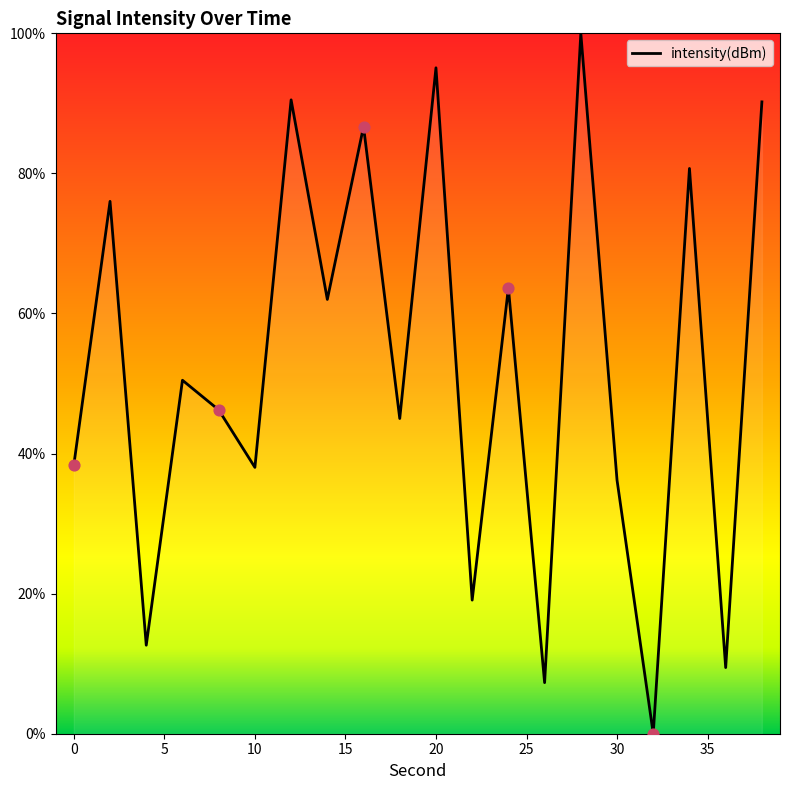

What is the difference between the maximum and minimum values?

100.0